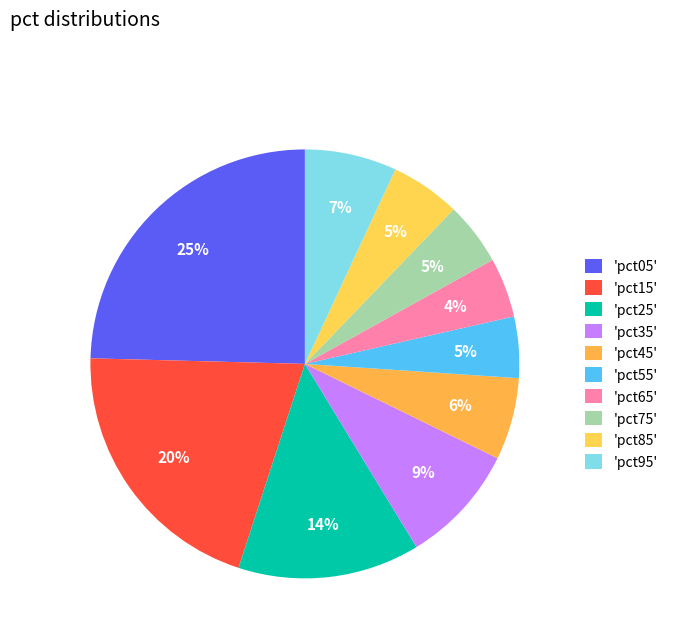

Which category has the biggest portion of the pie?

'pct05'